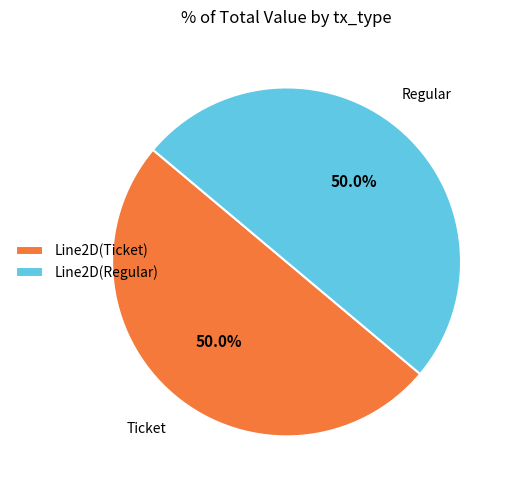

How much of the chart is everything except Line2D(Ticket)?

50.0%